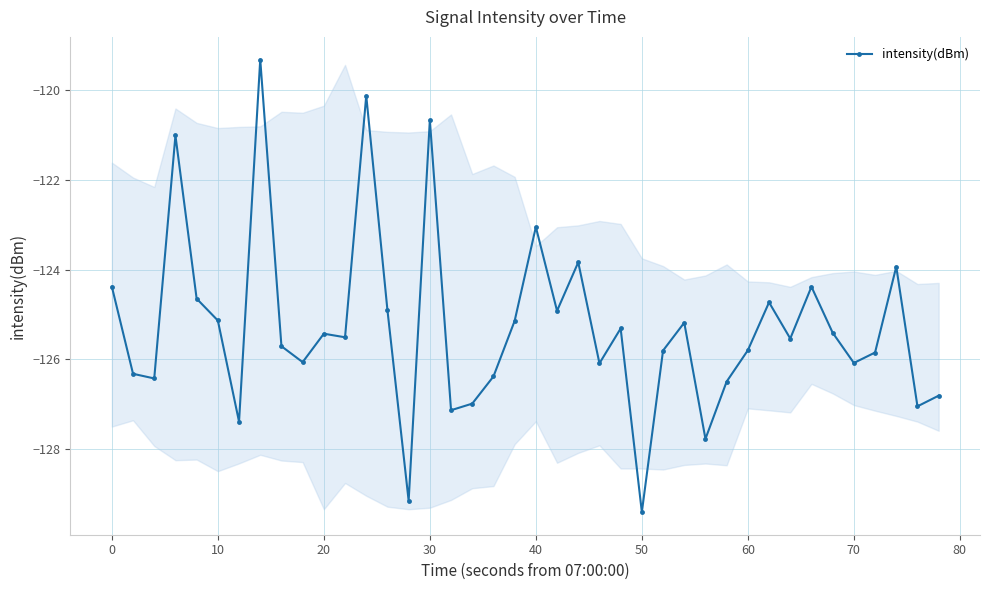

What is the average value?

-125.3